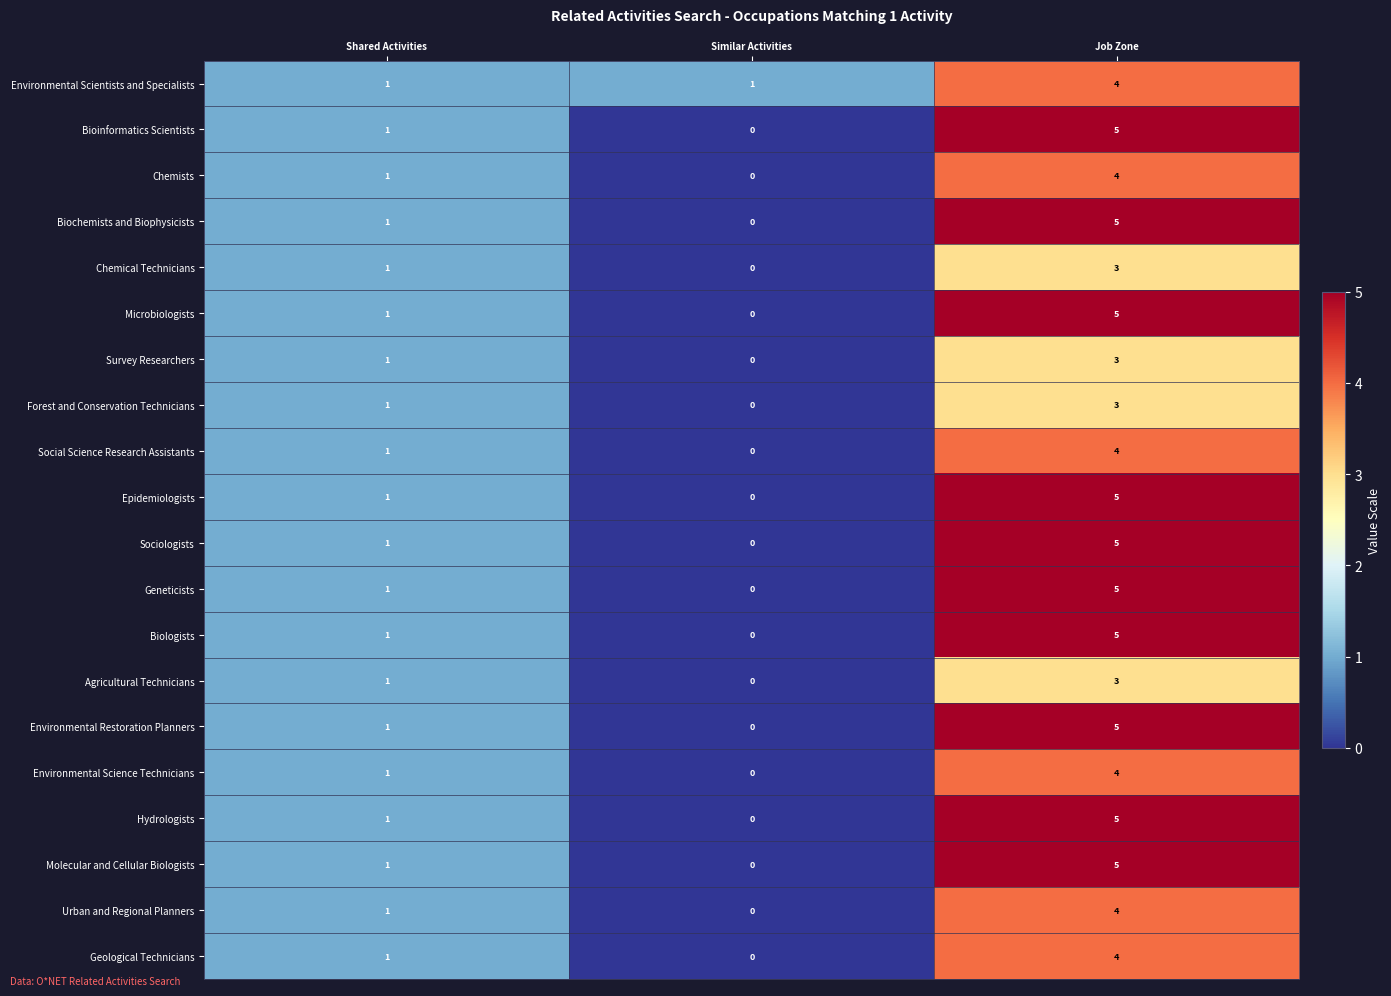

What is the difference between the maximum and minimum values in the Chemical Technicians series?

3